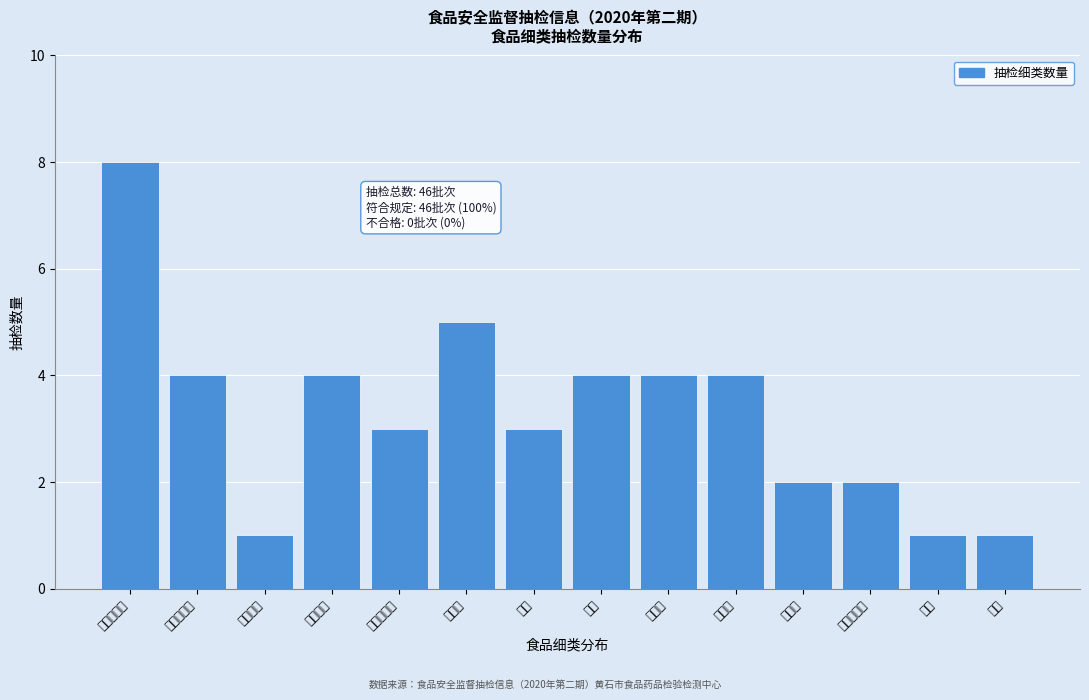

Reading right to left, transcribe all the data shown in this chart.

禽肉=1	畜肉=1	其他植物油=2	玉米油=2	发酵酒=4	配制酒=4	白酒=4	黄酒=3	葡萄酒=5	鳞茎类蔬菜=3	瓜类蔬菜=4	豆类蔬菜=1	叶菜类蔬菜=4	茄果类蔬菜=8